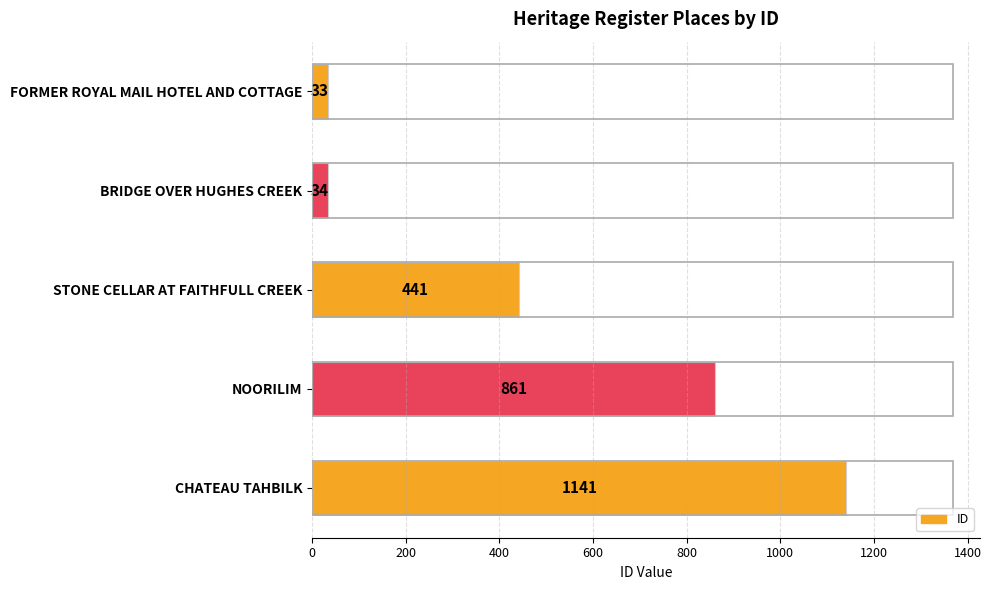

Does the chart contain any negative values?

No